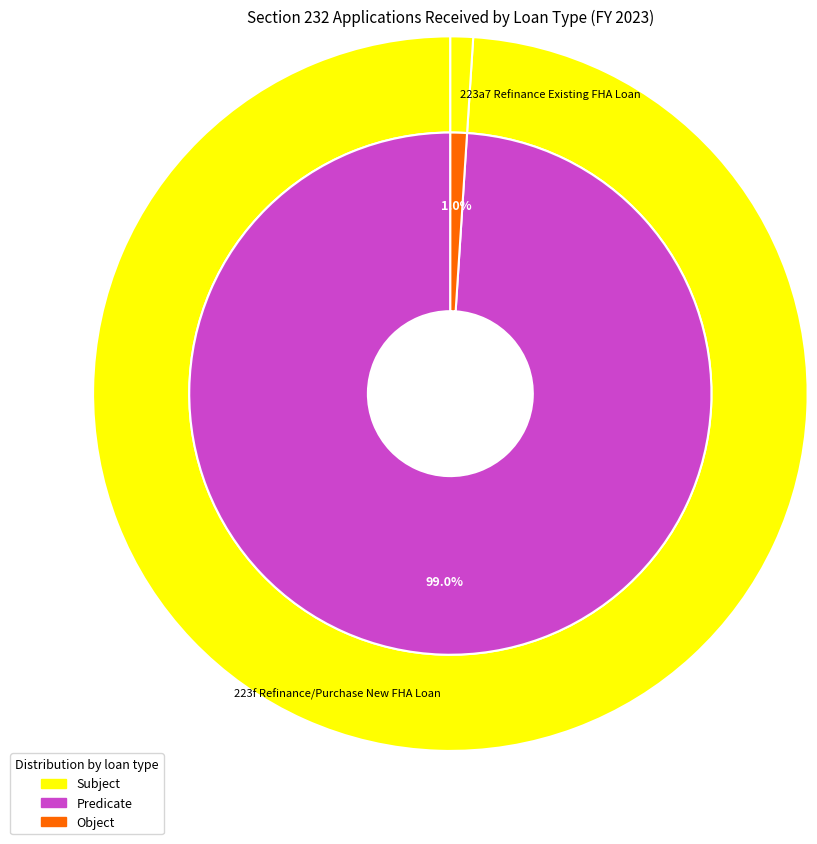

Combined, what portion of the pie is 223a7 Refinance Existing FHA Loan and 223d Operating Loss Loan?

1.0%